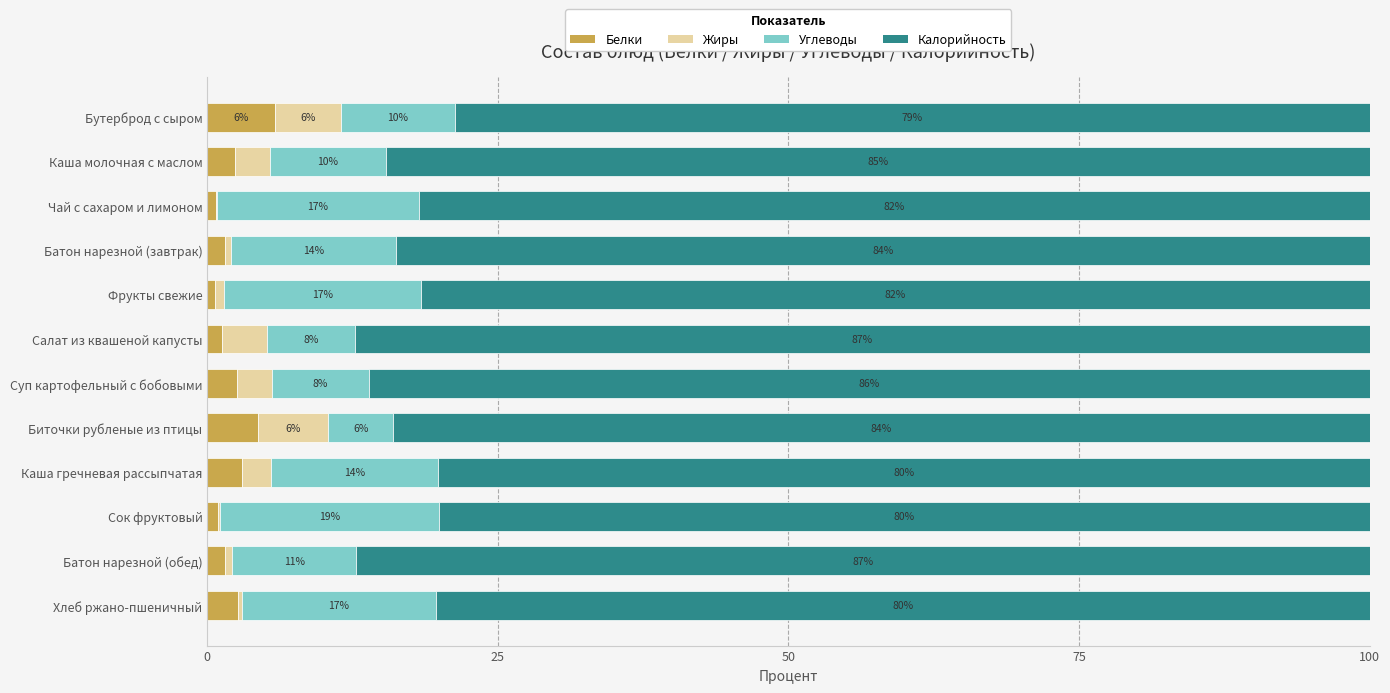

What is the total value across all series at Батон нарезной (завтрак)?

100.0